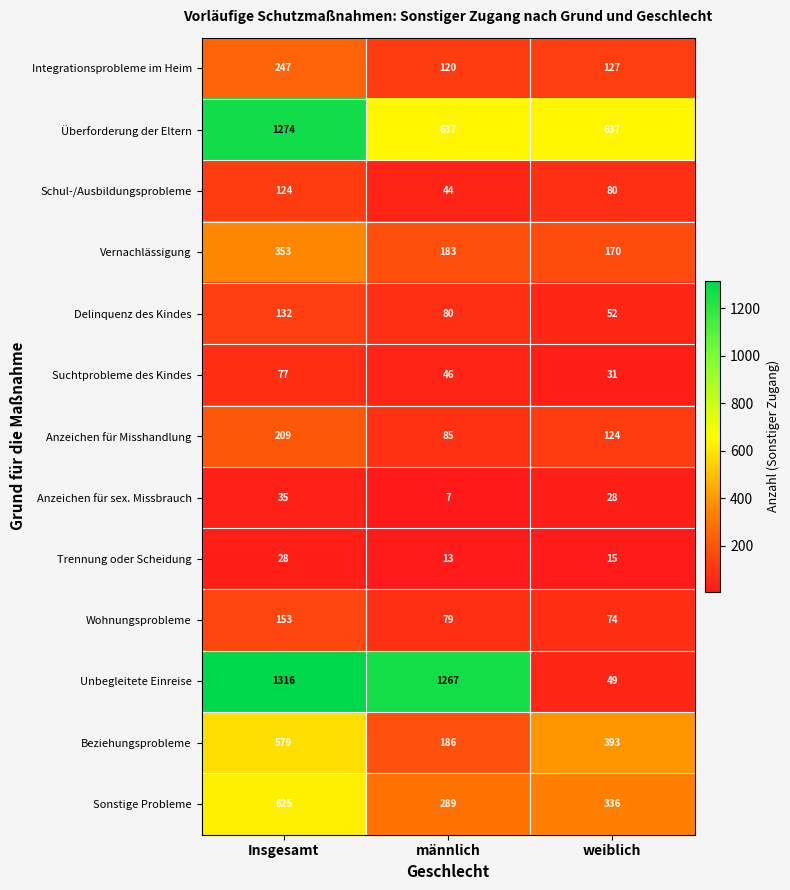

The Wohnungsprobleme series shows 103 at weiblich. True or false?

False